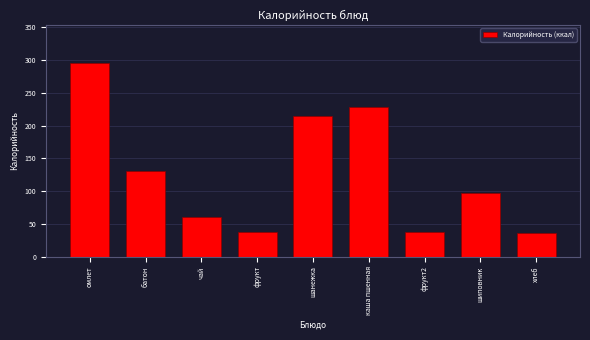

Reading left to right, list all the values displayed in this chart.

295	131	60	38	214	229	38	97	36